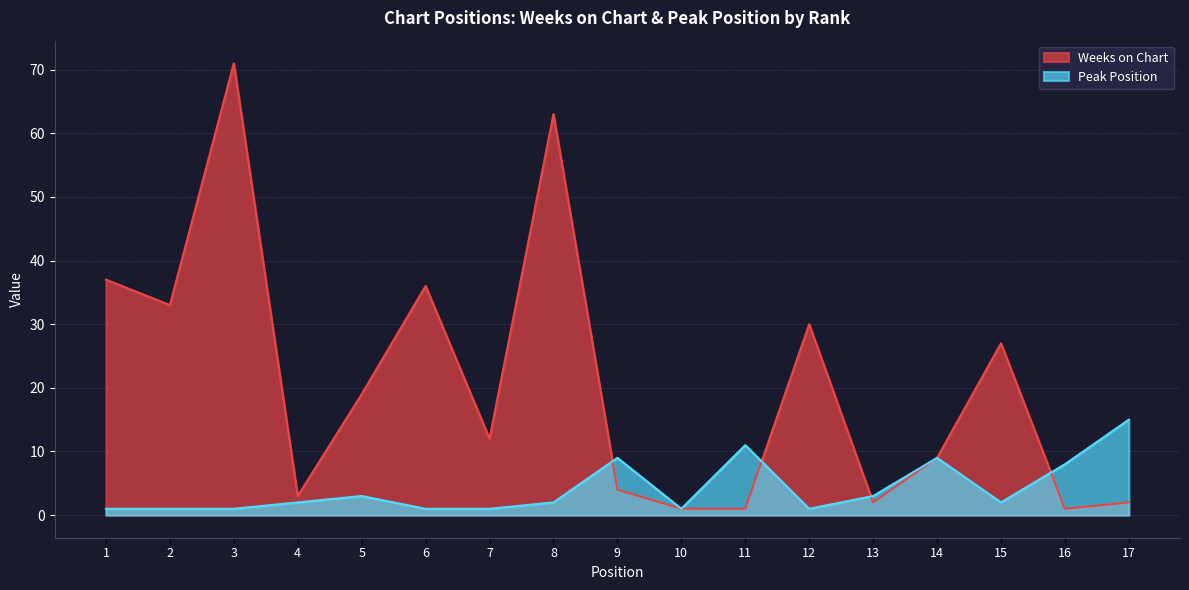

What is the difference between the Weeks on Chart values at 5 and 2?

14